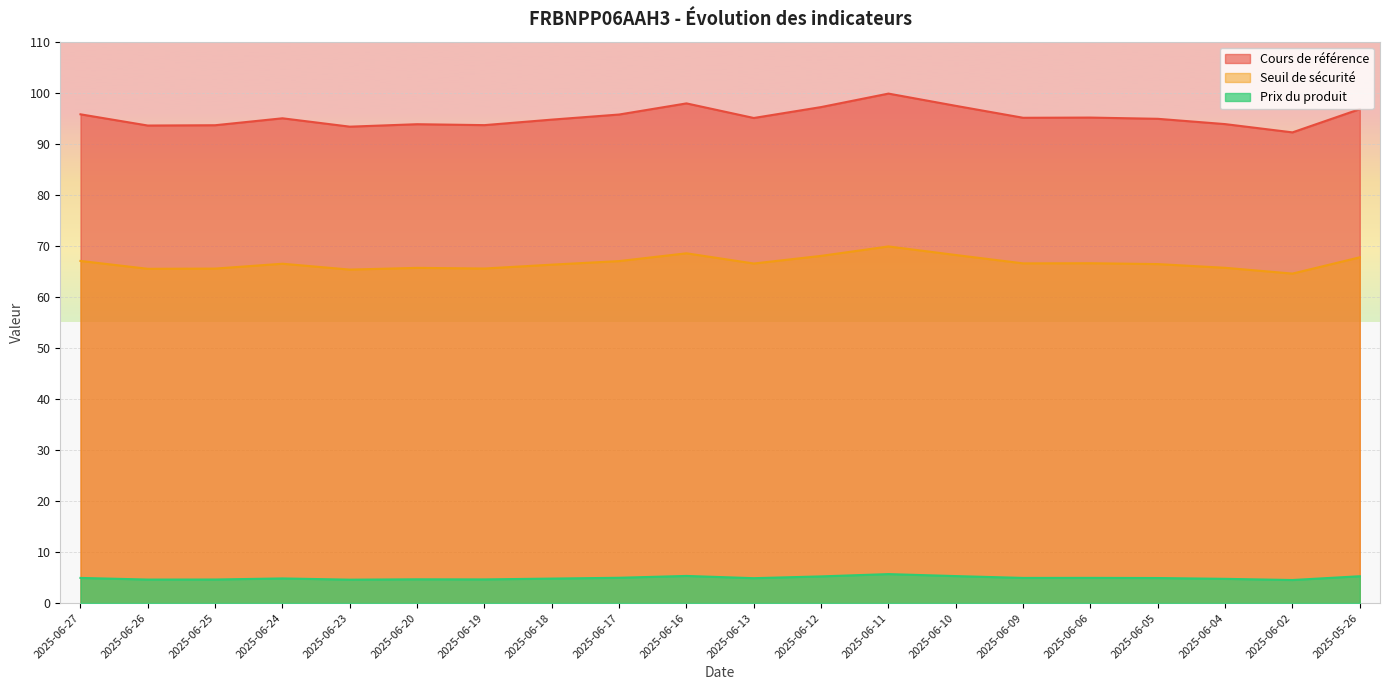

True or false: Cours de référence and Seuil de sécurité cross at least once.

False